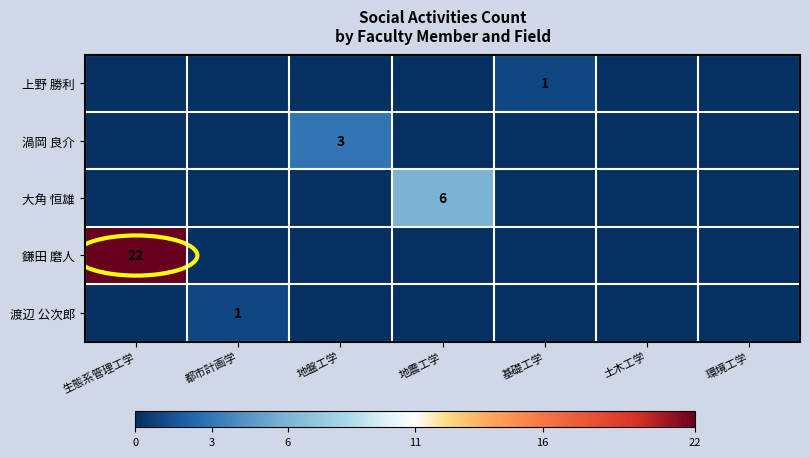

Which category has the lowest value across all series?

生態系管理工学